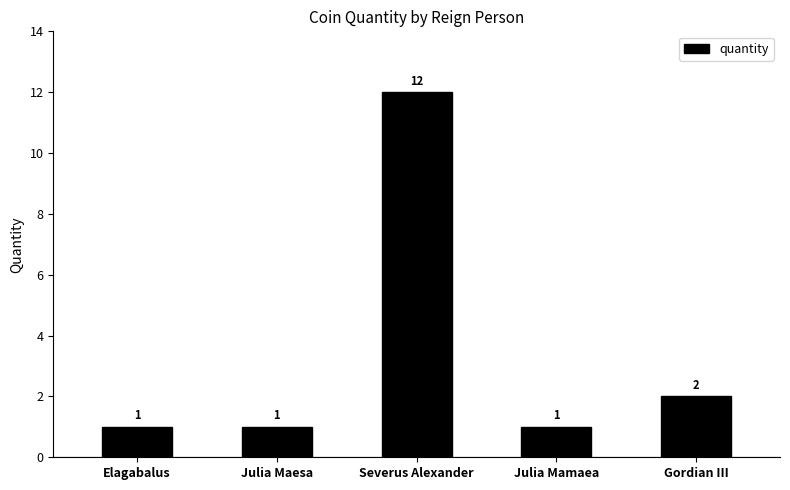

Does the chart contain any negative values?

No